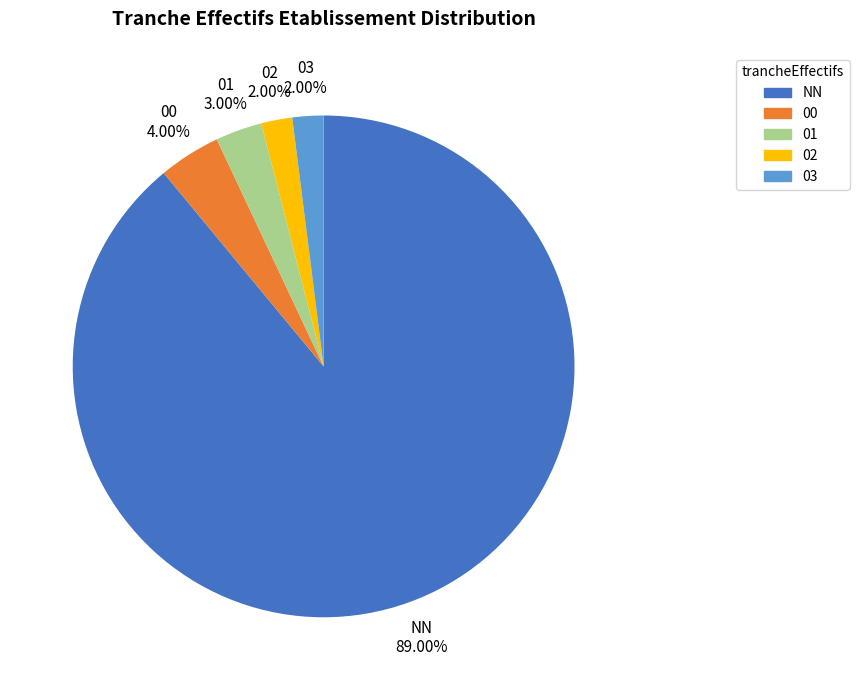

To the nearest percent, what portion does 01 represent?

3%